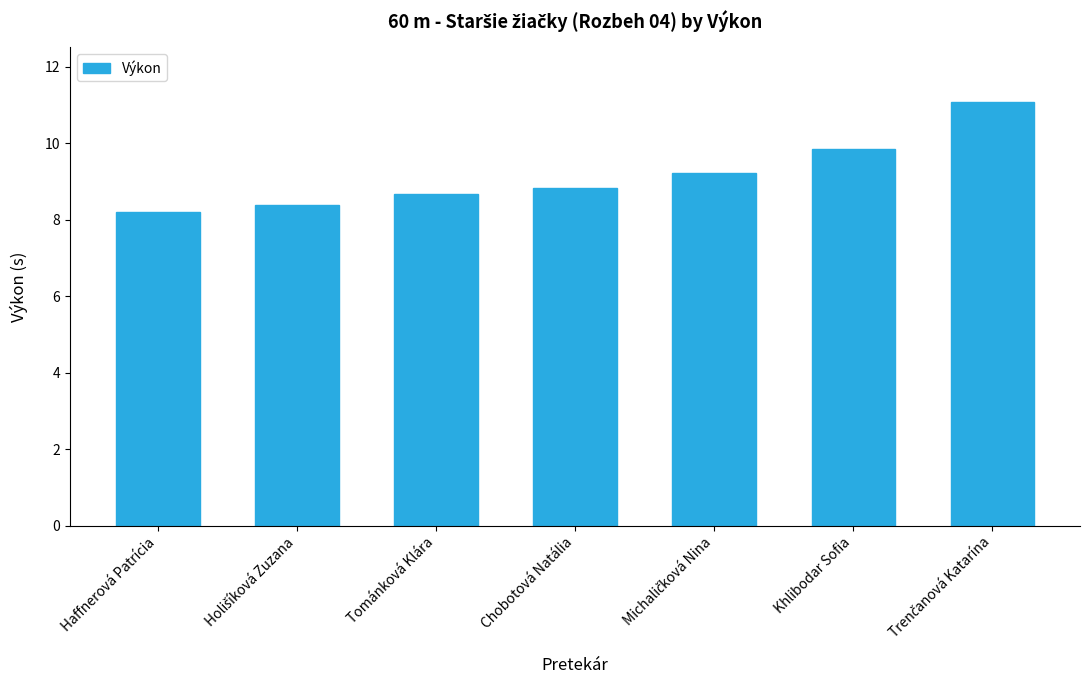

What is the maximum value shown in the chart?

11.1